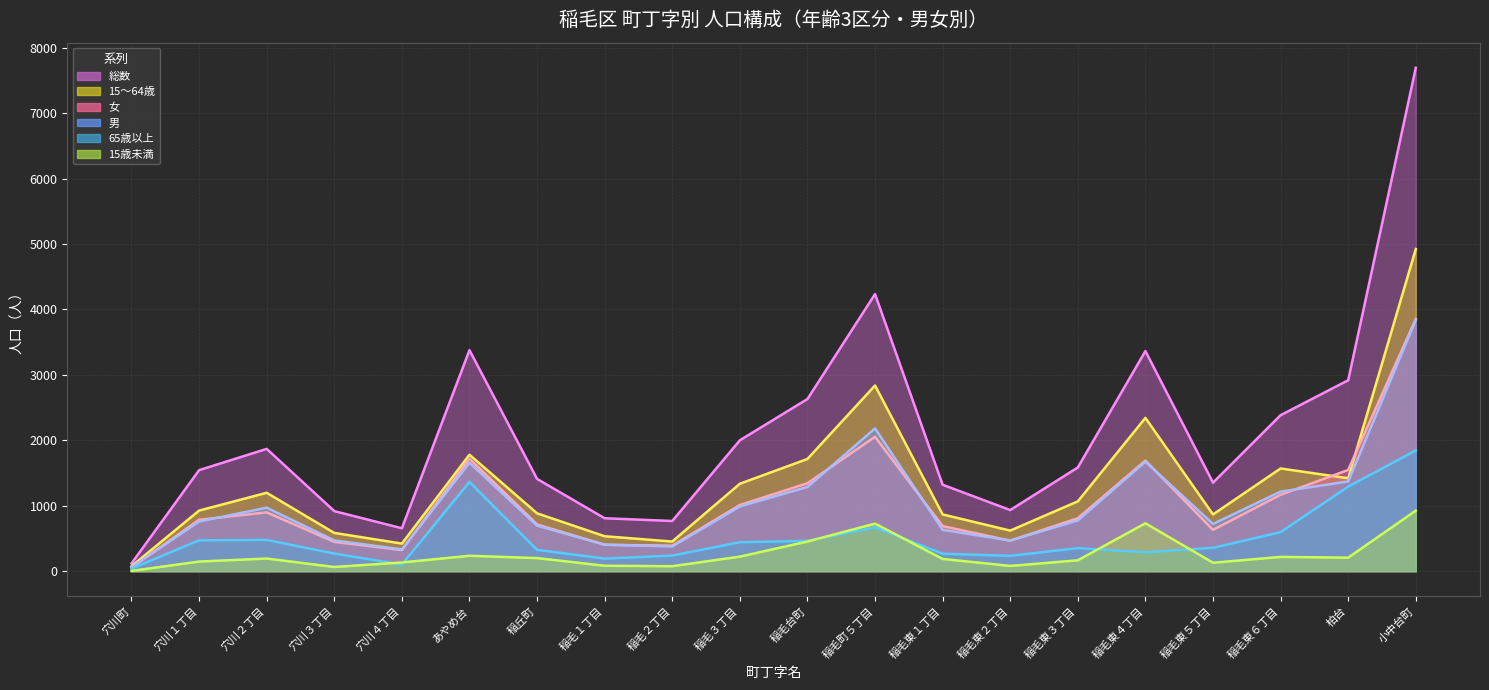

At which category is the sum across all series the highest?

小中台町